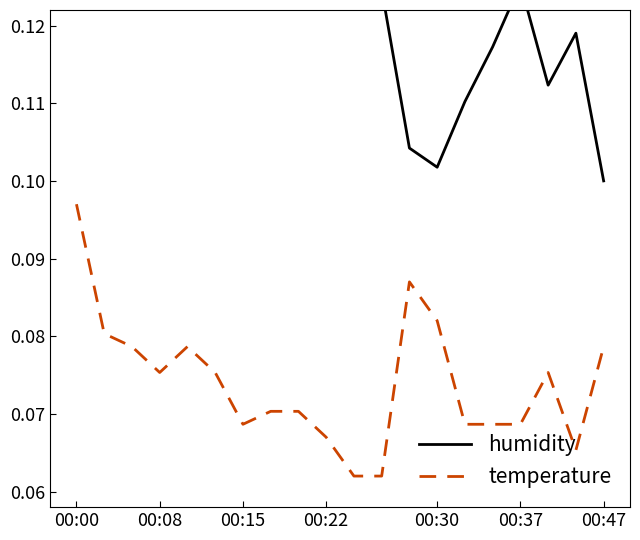

What is the maximum value shown in the chart?

0.2